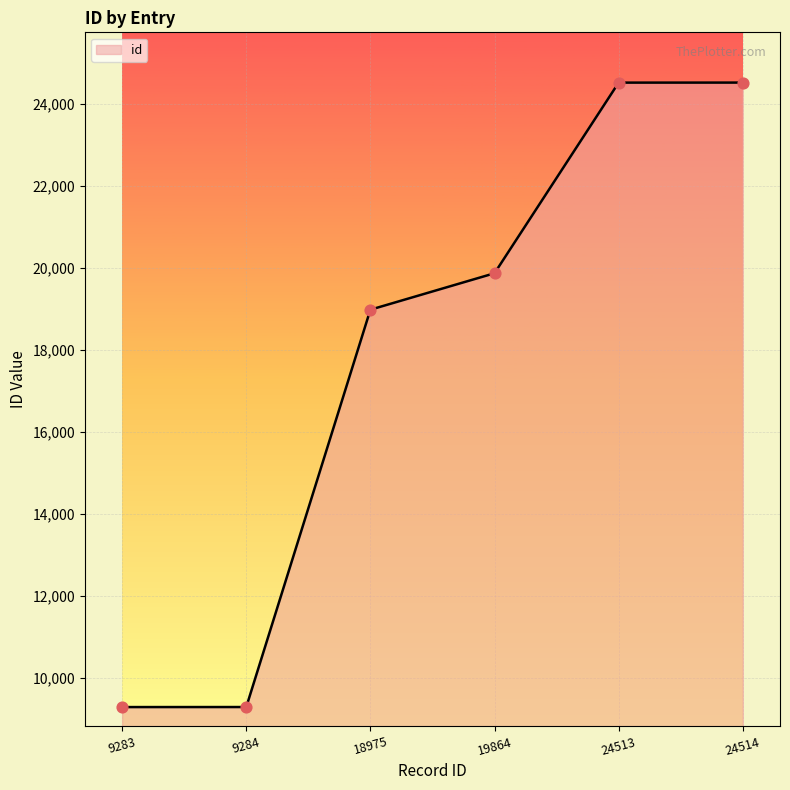

What is the change in value from 9283 to 18975?

+9692